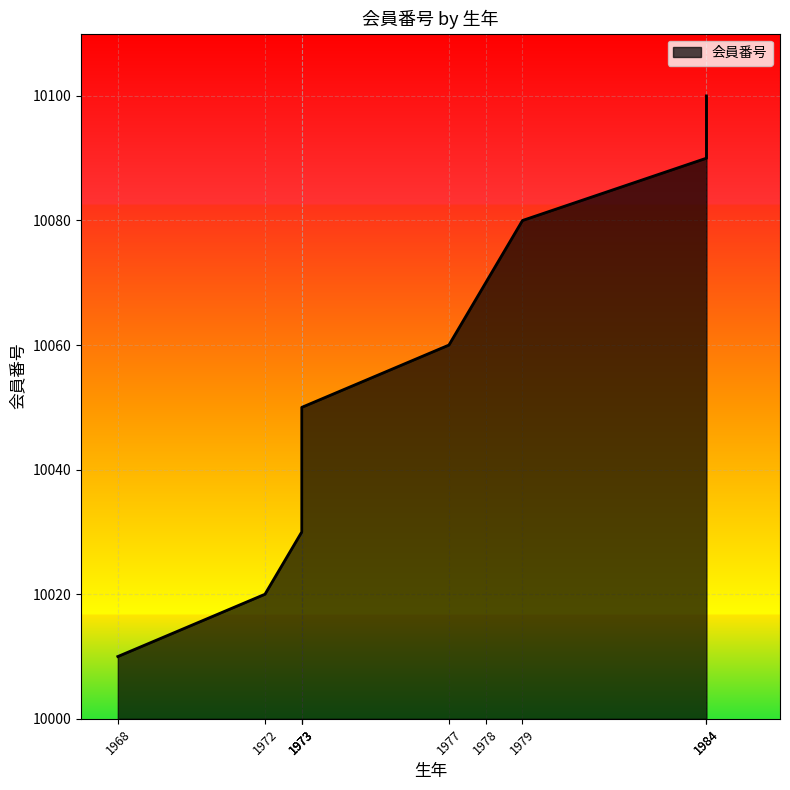

The chart shows a value of 10020 at 1972. True or false?

True